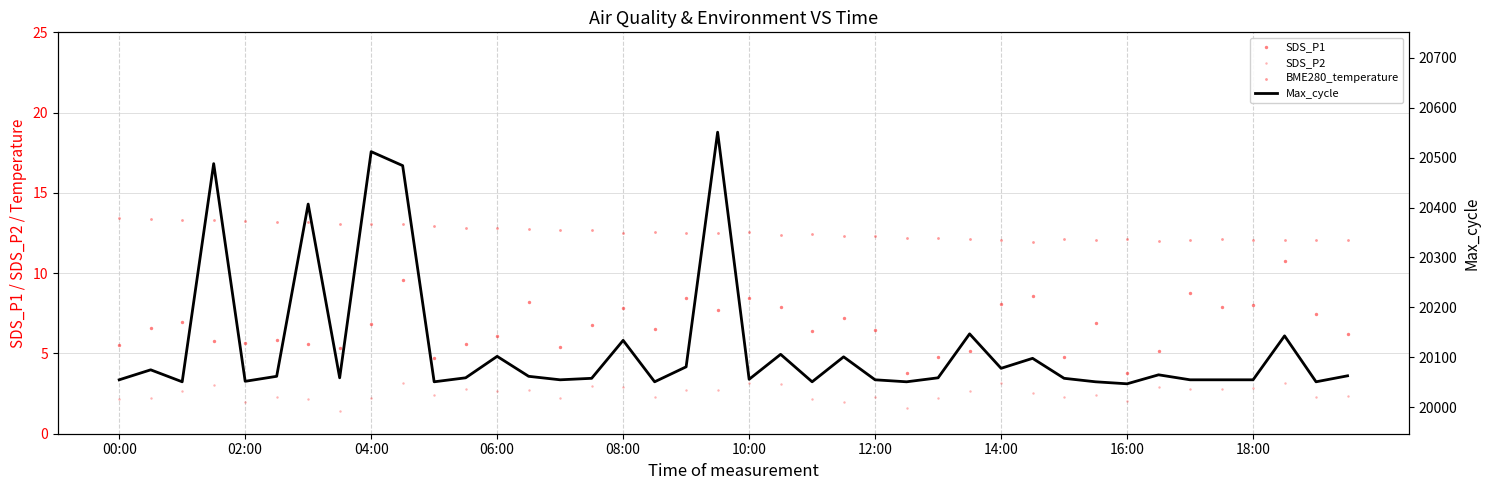

Which series has the largest total across all categories?

Max_cycle